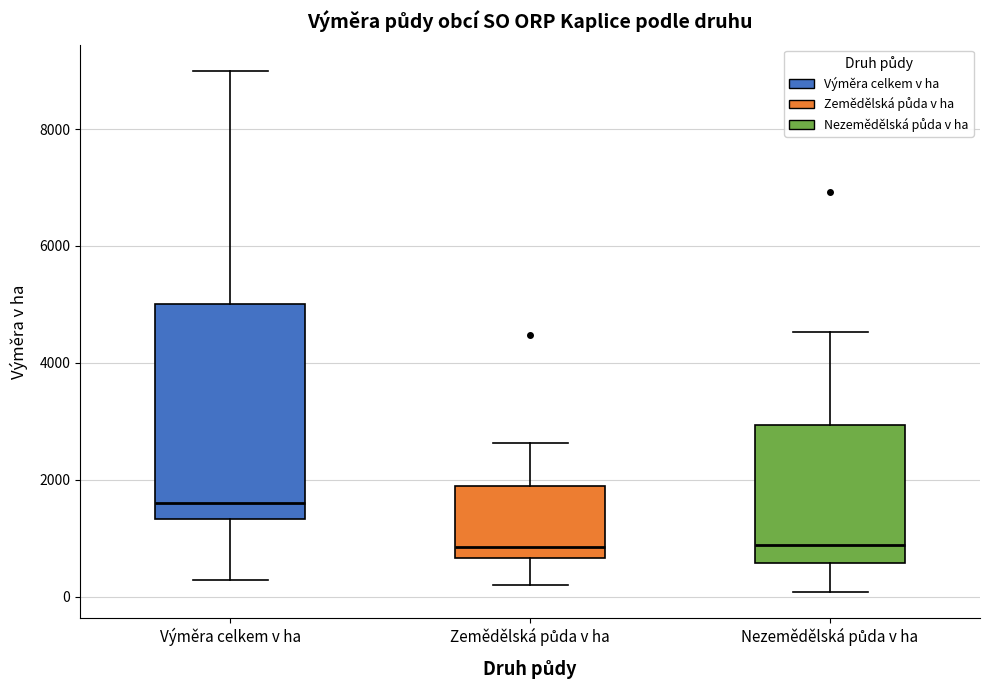

Reading left to right, transcribe this box plot: for each box, give where its median line is, the range the box spans, and where its two whiskers end, as read against the y-axis. The values are not printed on the chart, so give them approximately, as read against the axis.

Výměra celkem v ha: median 1600, box 1400 to 5000, whiskers 200 to 9000
Zemědělská půda v ha: median 800, box 600 to 2000, whiskers 200 to 2600
Nezemědělská půda v ha: median 800, box 600 to 3000, whiskers 0 to 4600